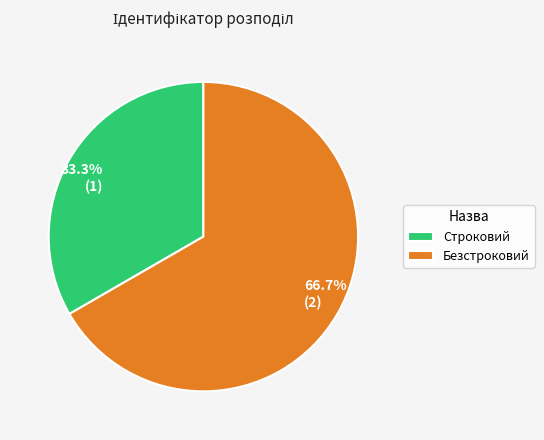

Between 33.3% (1) and 66.7% (2), which is larger?

66.7% (2)